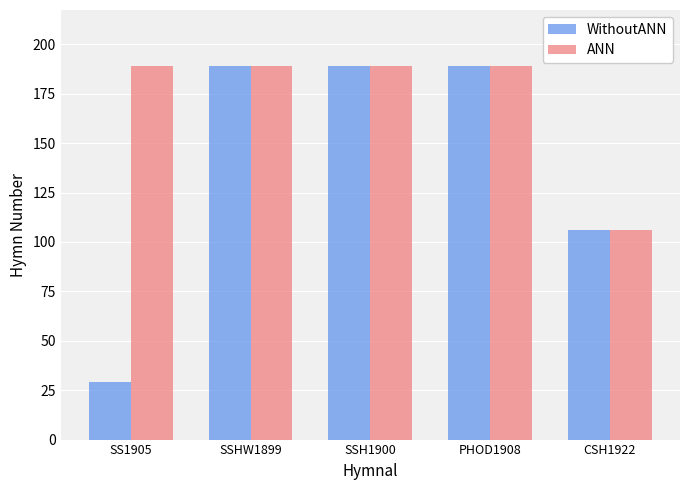

What is the label of the 5th bar from the left?

CSH1922